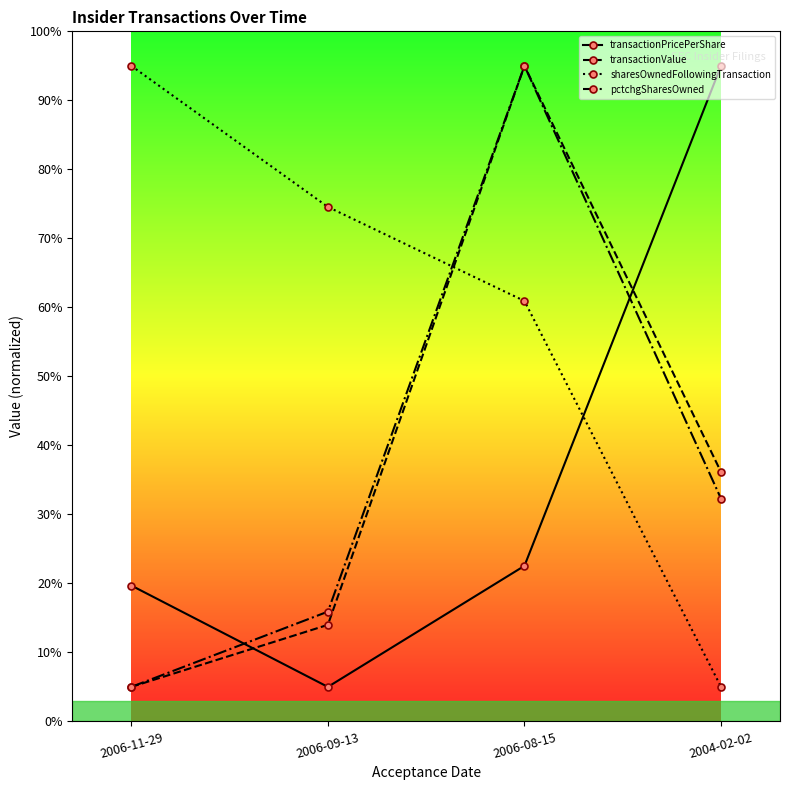

What is the highest value of the transactionPricePerShare series?

95.0